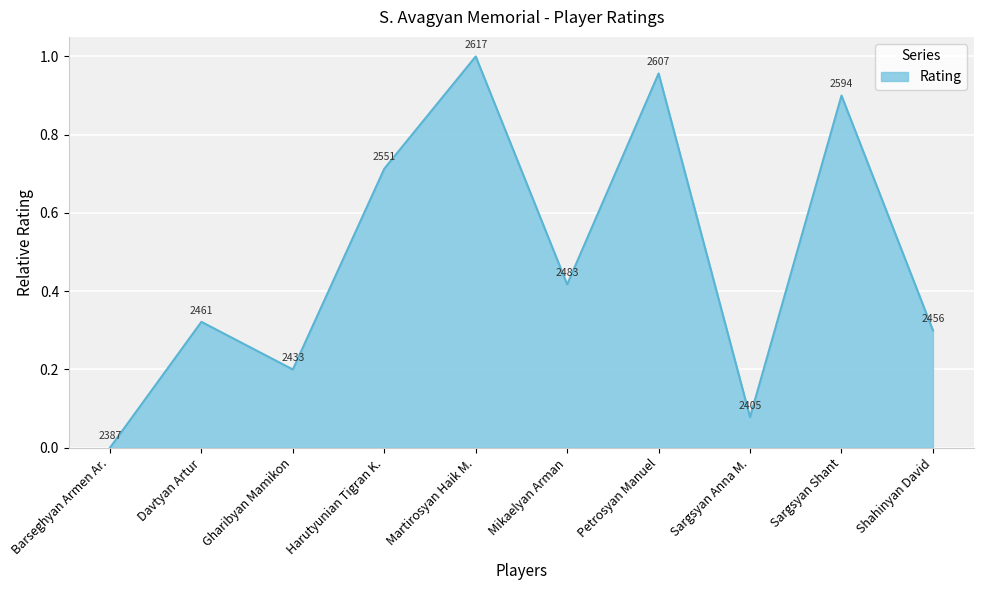

What is the approximate value at Sargsyan Shant?

0.9